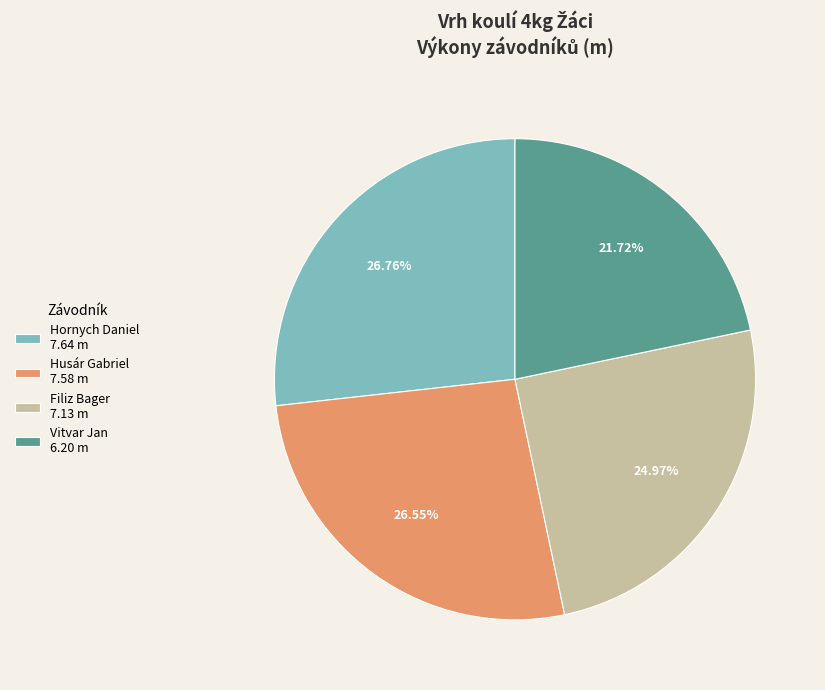

Does any single category account for the majority?

No